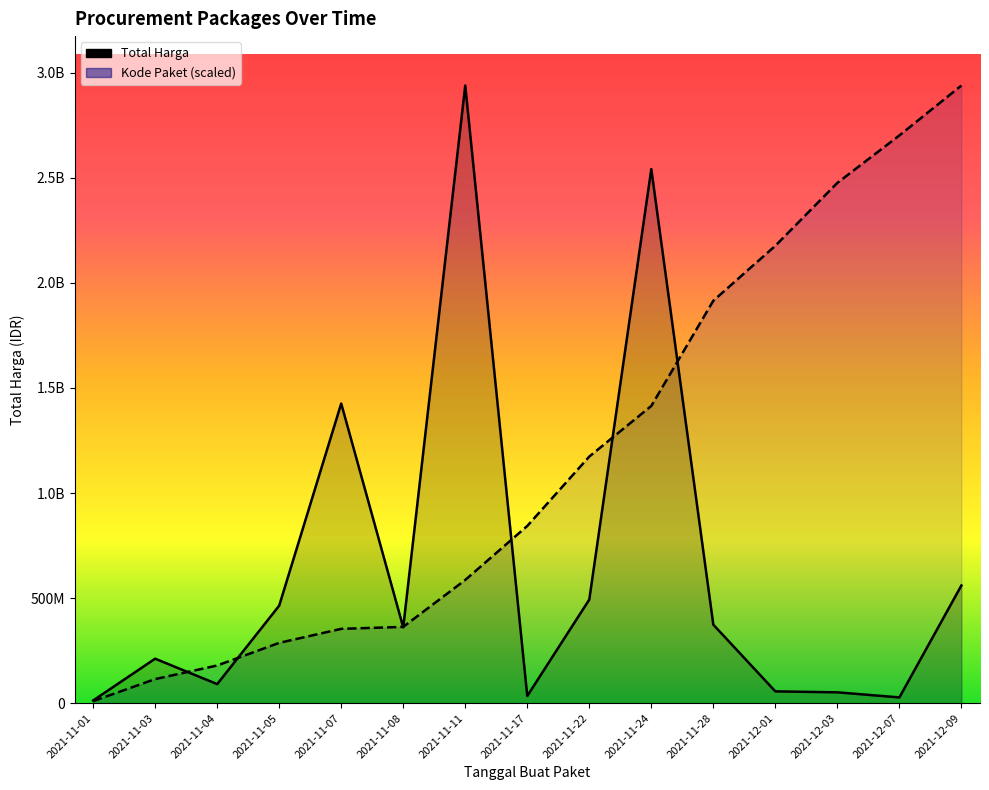

Which series changed the most between 2021-11-05 and 2021-11-11?

Total Harga